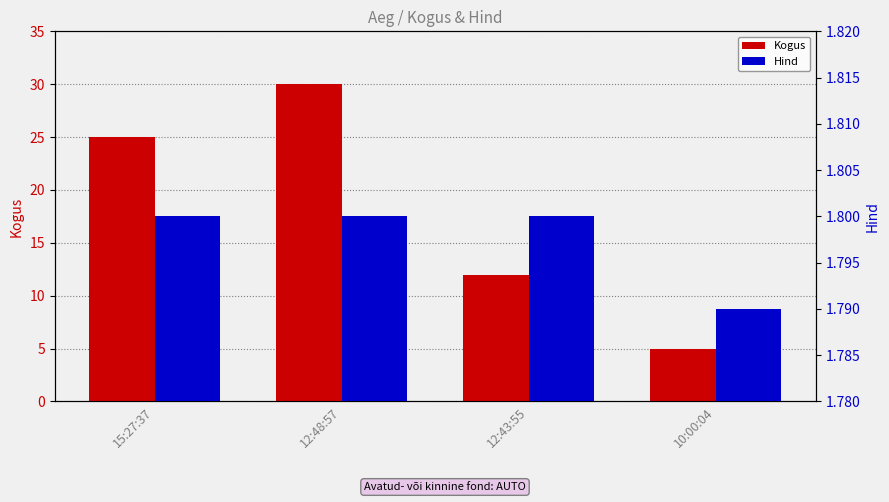

Rank the series at 10:00:04 from lowest to highest value.

Hind, Kogus